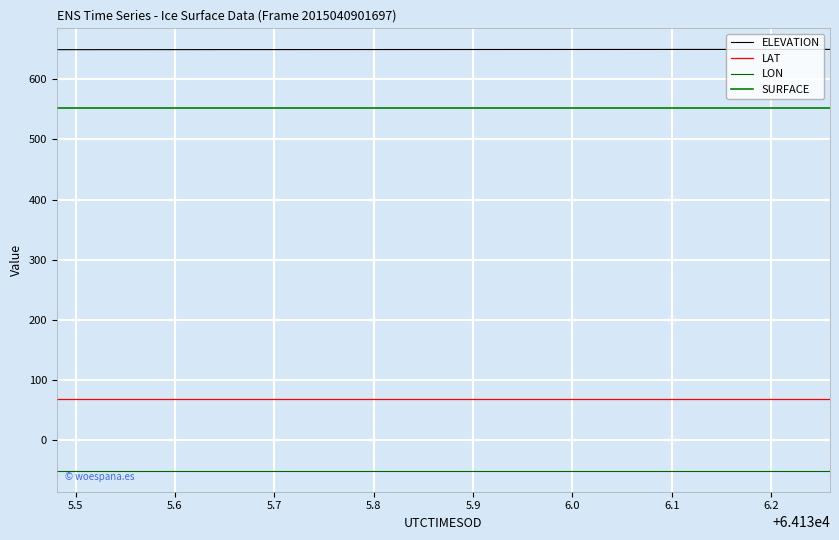

True or false: SURFACE has more than 2 points higher than both neighbors.

False